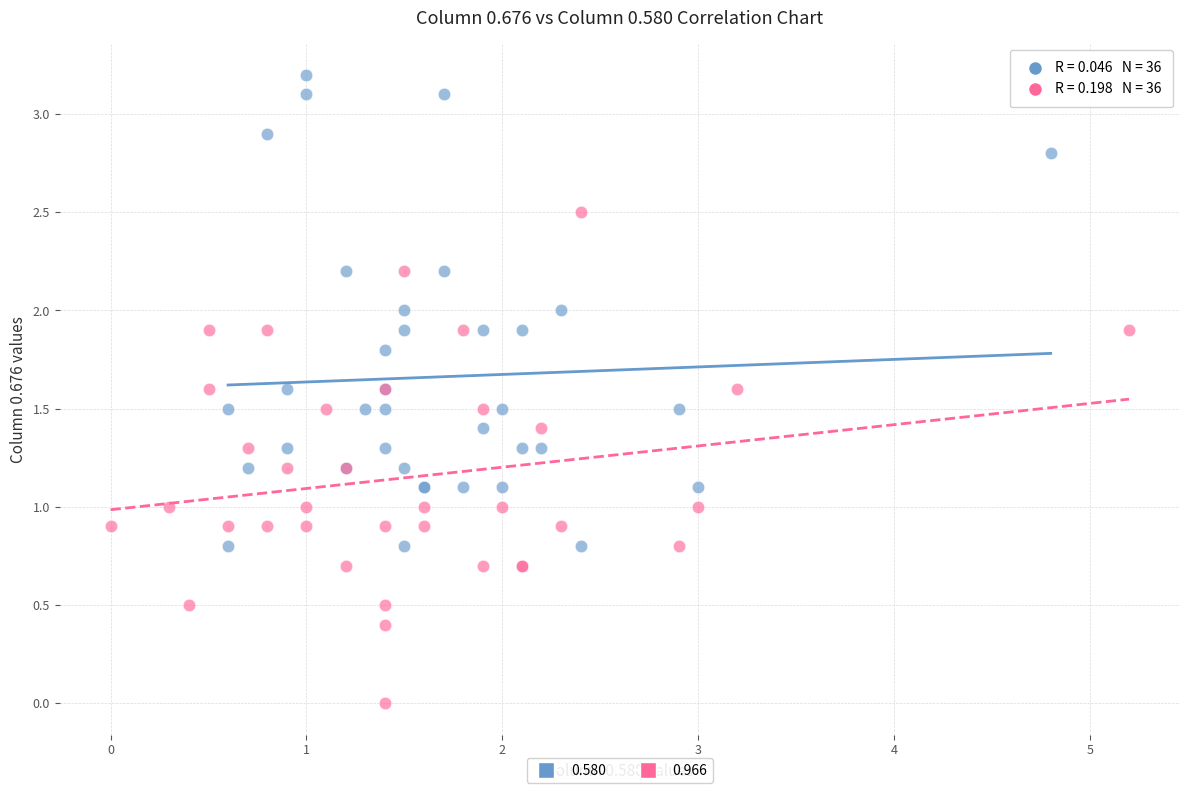

Which series reaches the maximum Y coordinate?

0.580